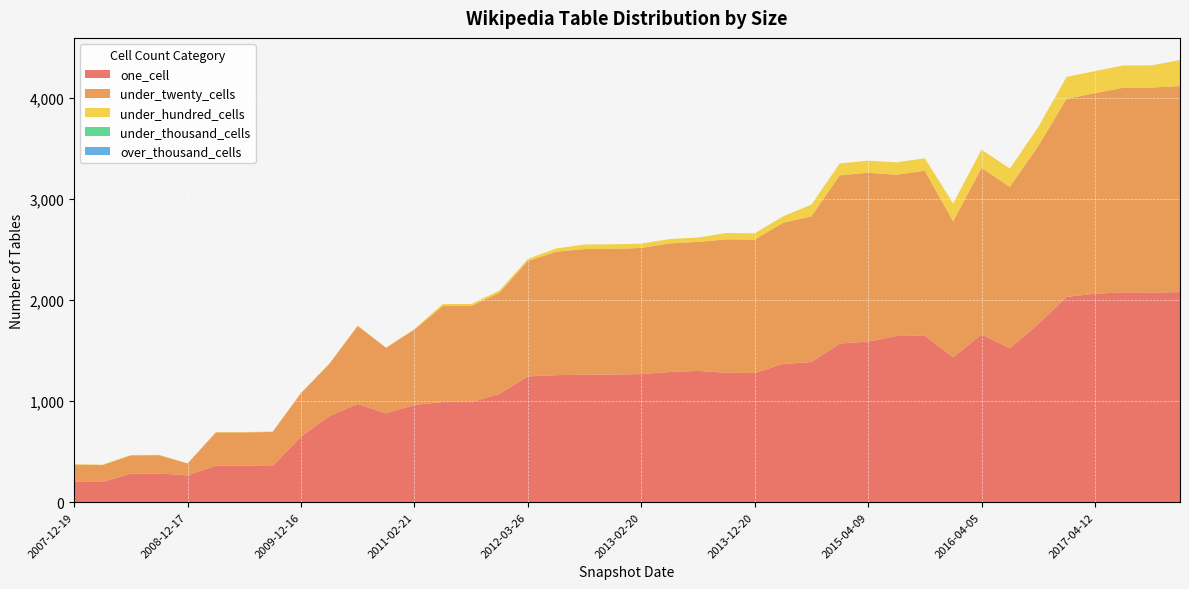

Reading left to right, transcribe all the data shown in this chart.

one_cell: 202	200	282	284	265	361	361	358	649	852	972	879	963	991	991	1071	1245	1257	1261	1263	1268	1288	1299	1281	1278	1368	1387	1570	1589	1645	1646	1434	1659	1524	1762	2032	2063	2077	2075	2079
under_twenty_cells: 170	167	181	181	118	329	329	337	430	516	772	649	746	950	950	1003	1142	1221	1244	1244	1248	1273	1277	1320	1320	1397	1442	1665	1671	1595	1634	1345	1649	1597	1762	1959	1985	2025	2028	2039
under_hundred_cells: 4	4	4	4	0	4	4	4	4	4	4	1	4	20	20	20	20	33	45	45	43	43	43	63	63	63	116	117	120	123	123	177	181	180	189	218	218	220	220	257
under_thousand_cells: 0	0	0	0	0	0	0	0	0	0	0	0	0	0	0	0	0	0	0	0	0	0	0	0	0	0	0	0	0	0	0	0	0	0	0	0	0	0	0	1
over_thousand_cells: 0	0	0	0	0	0	0	0	0	0	0	0	0	0	0	0	0	0	0	0	0	0	0	0	0	0	0	0	0	0	0	0	0	0	0	0	0	0	0	0